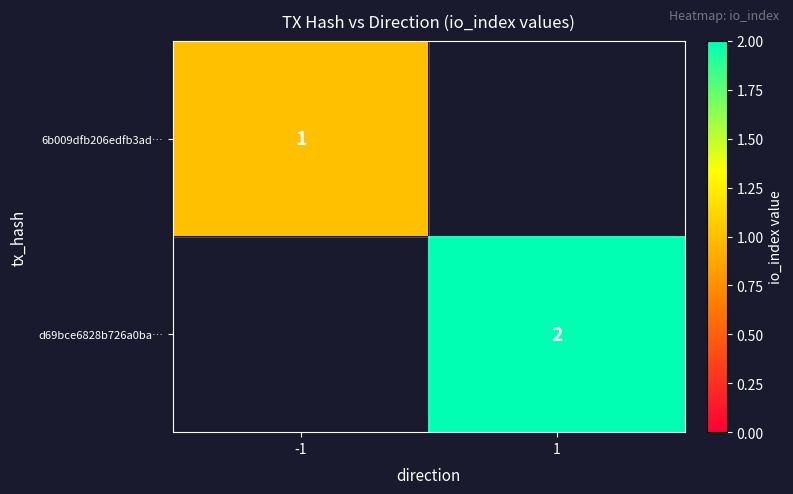

Which label corresponds to the smallest value in the chart?

1